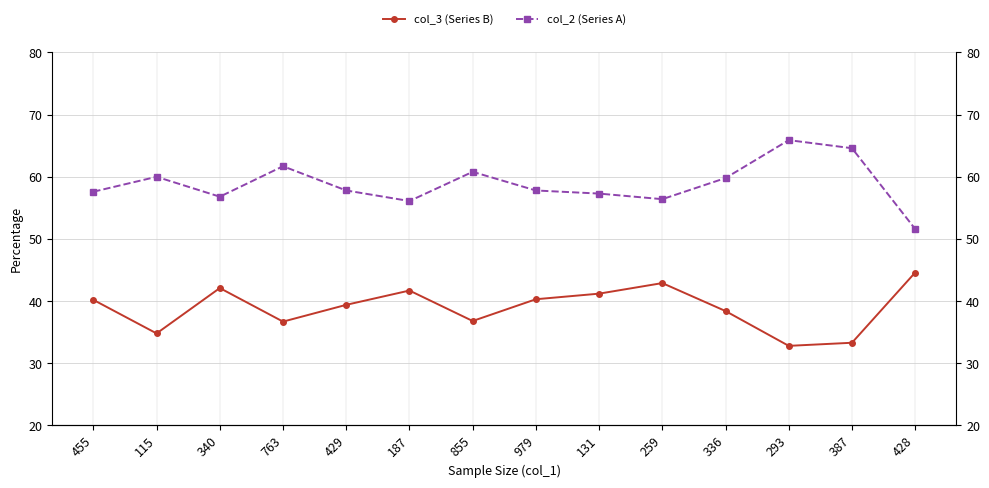

Between 131 and 387, which series saw the biggest shift?

col_3 (Series B)